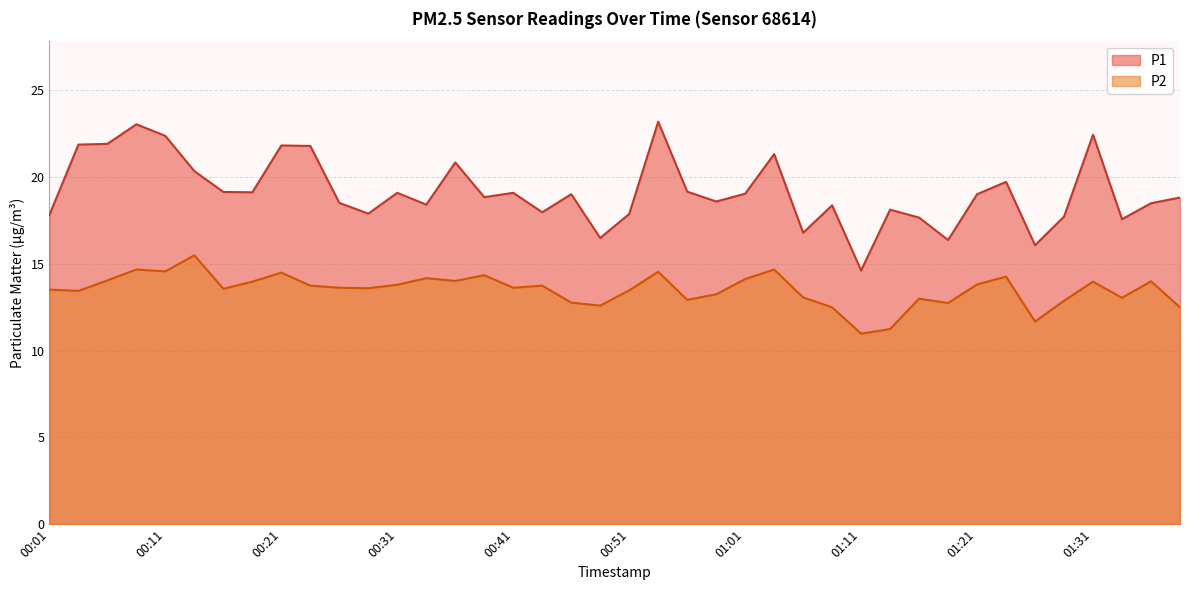

At which category does the chart reach its minimum across all series?

01:11